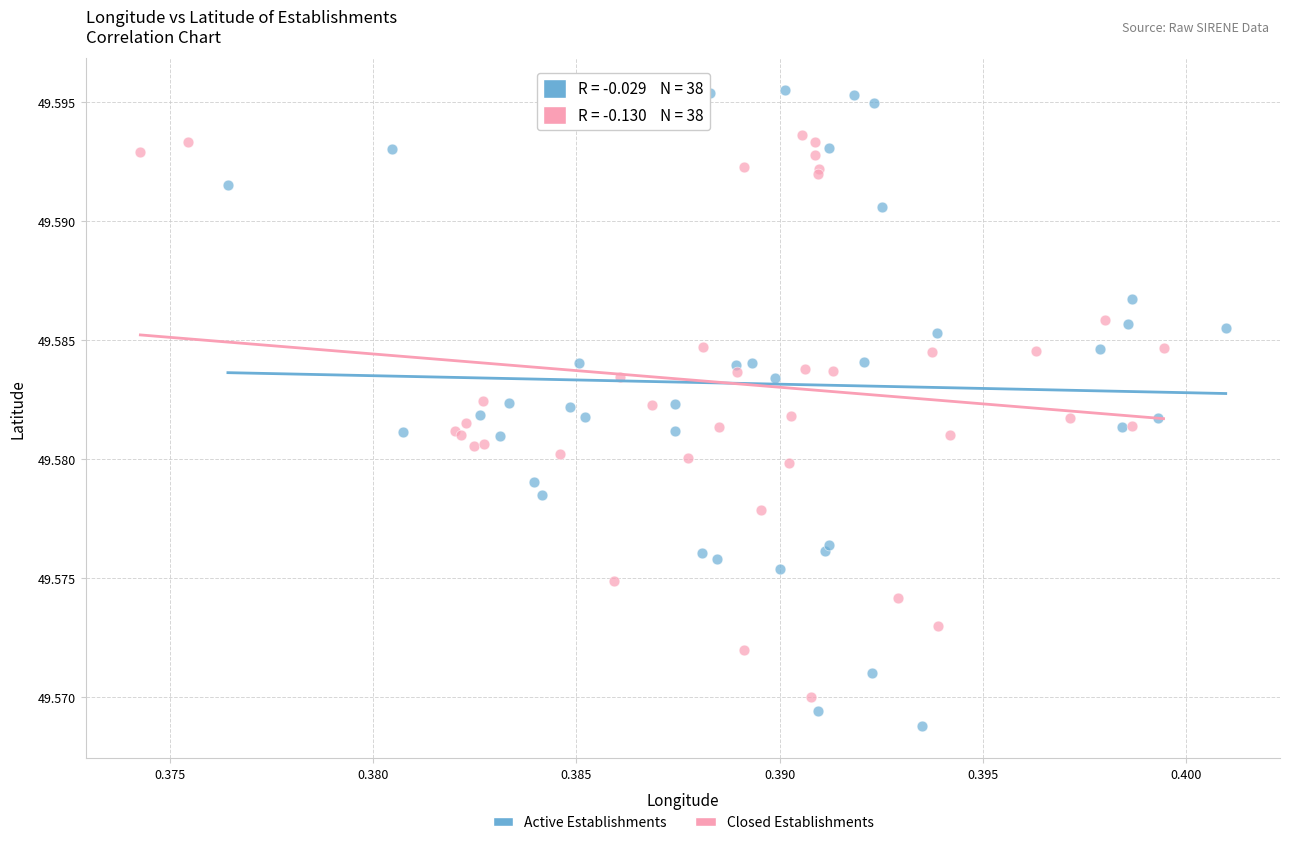

What are all the series names shown in the legend?

Active Establishments, Closed Establishments